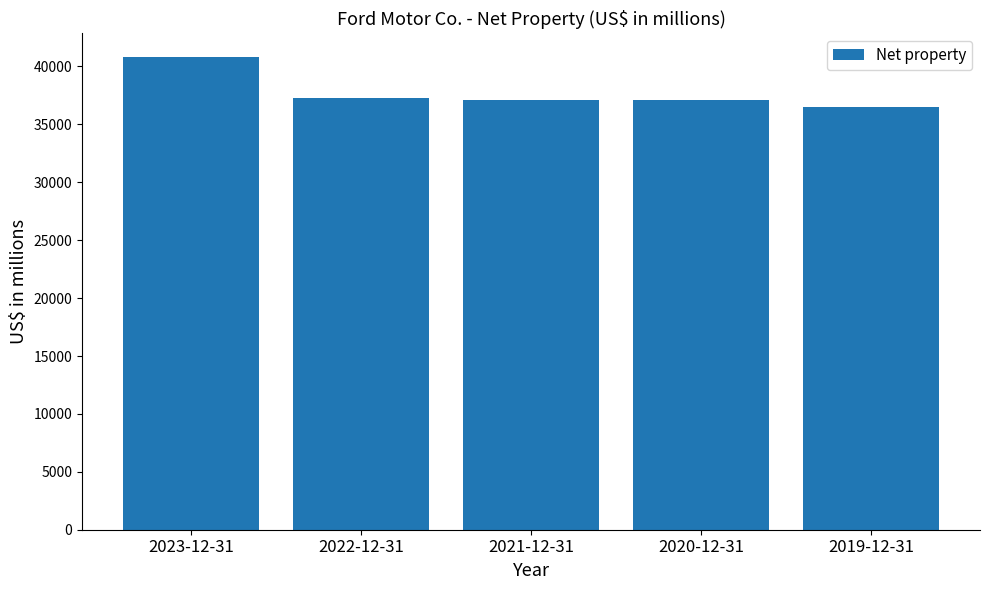

What is the label of the 1st bar from the right?

2019-12-31